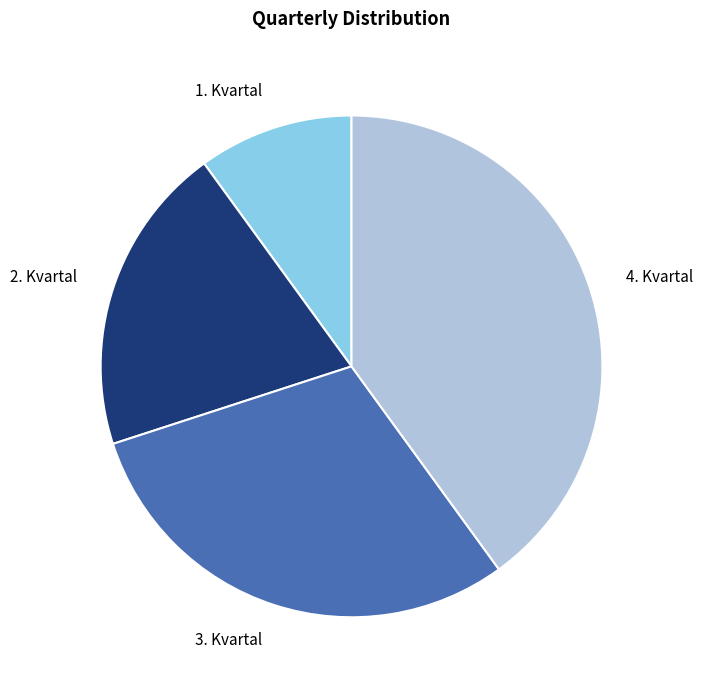

Rank the categories by value from highest to lowest.

4. Kvartal, 3. Kvartal, 2. Kvartal, 1. Kvartal